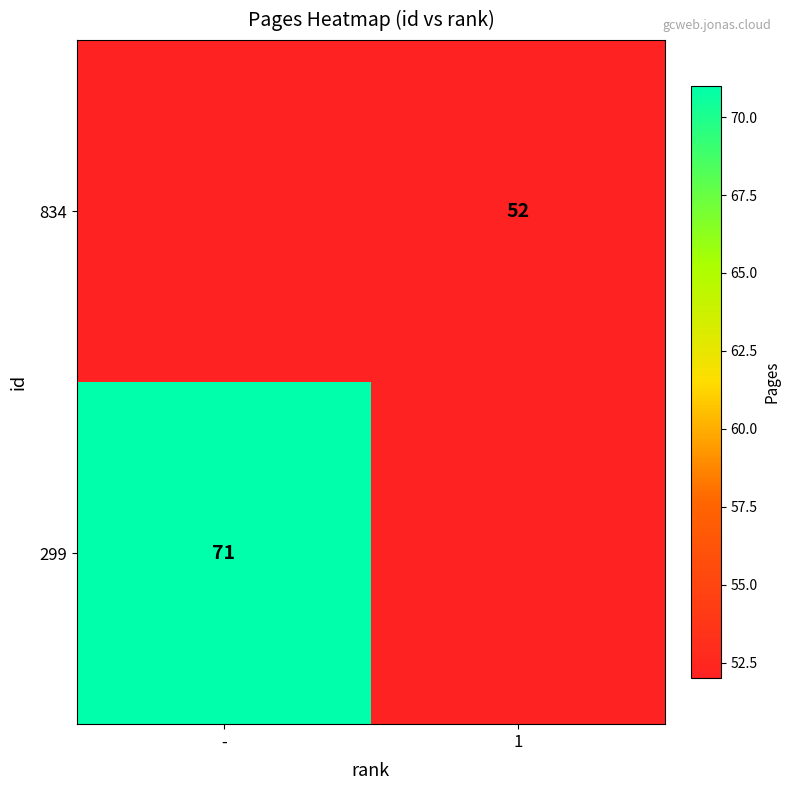

True or false: 834 has a value of 52 at 1.

True